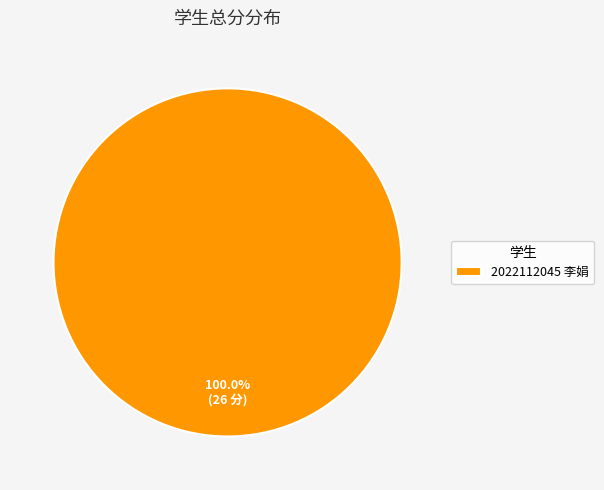

How many slices are in this pie chart?

1